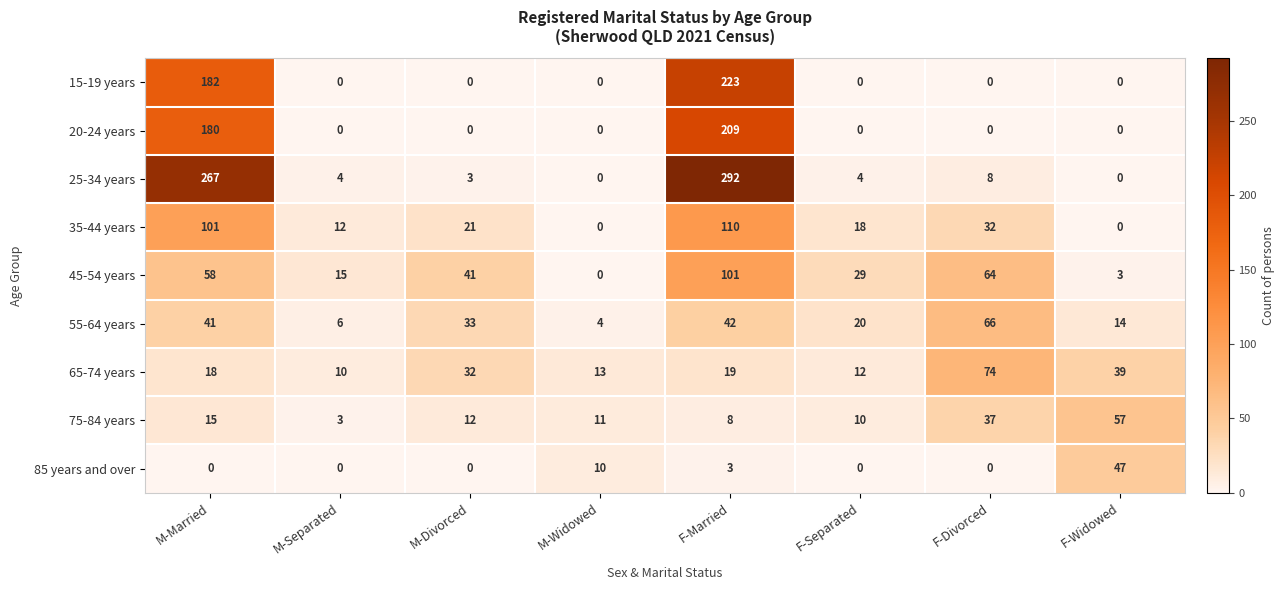

The 35-44 years series shows 20 at M-Separated. True or false?

False